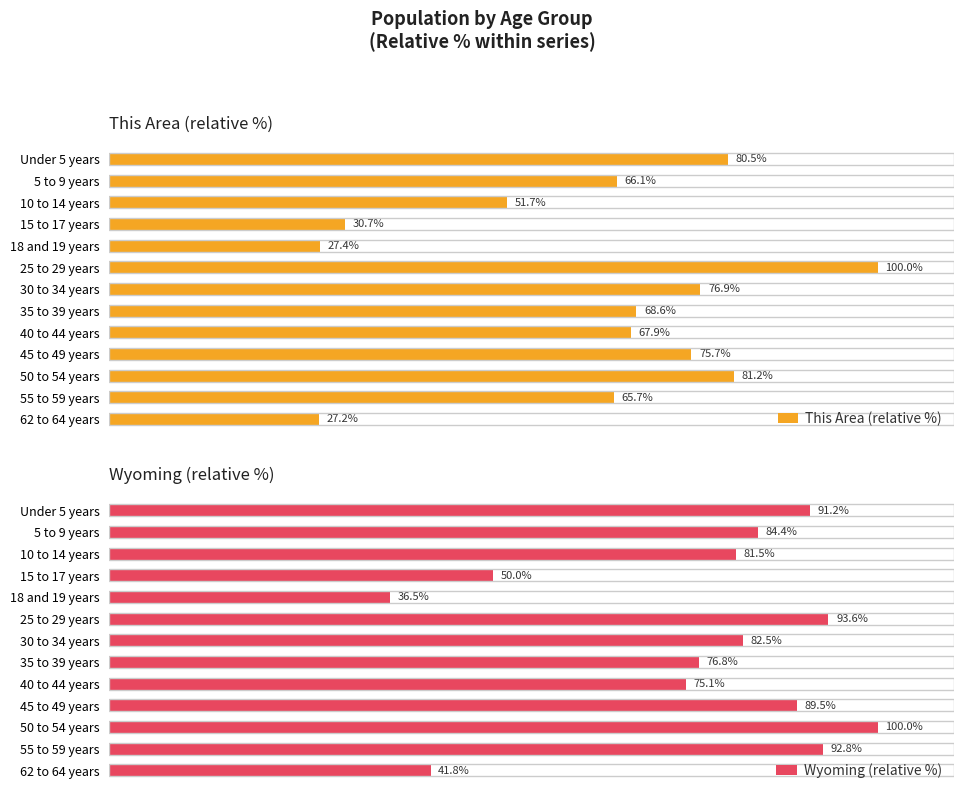

At which label does This Area (relative %) reach its minimum?

62 to 64 years